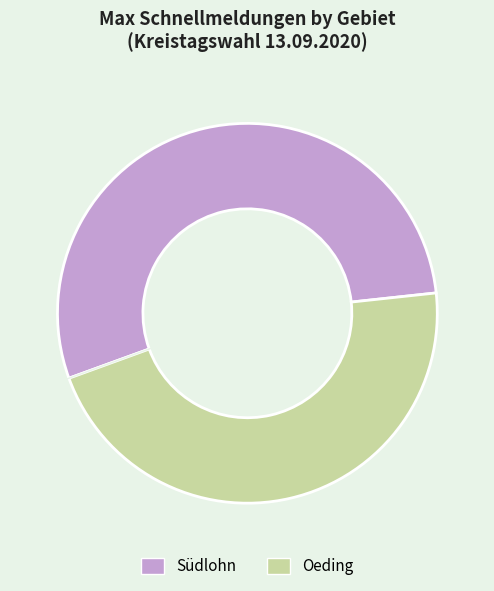

Between Südlohn and Oeding, which is larger?

Südlohn